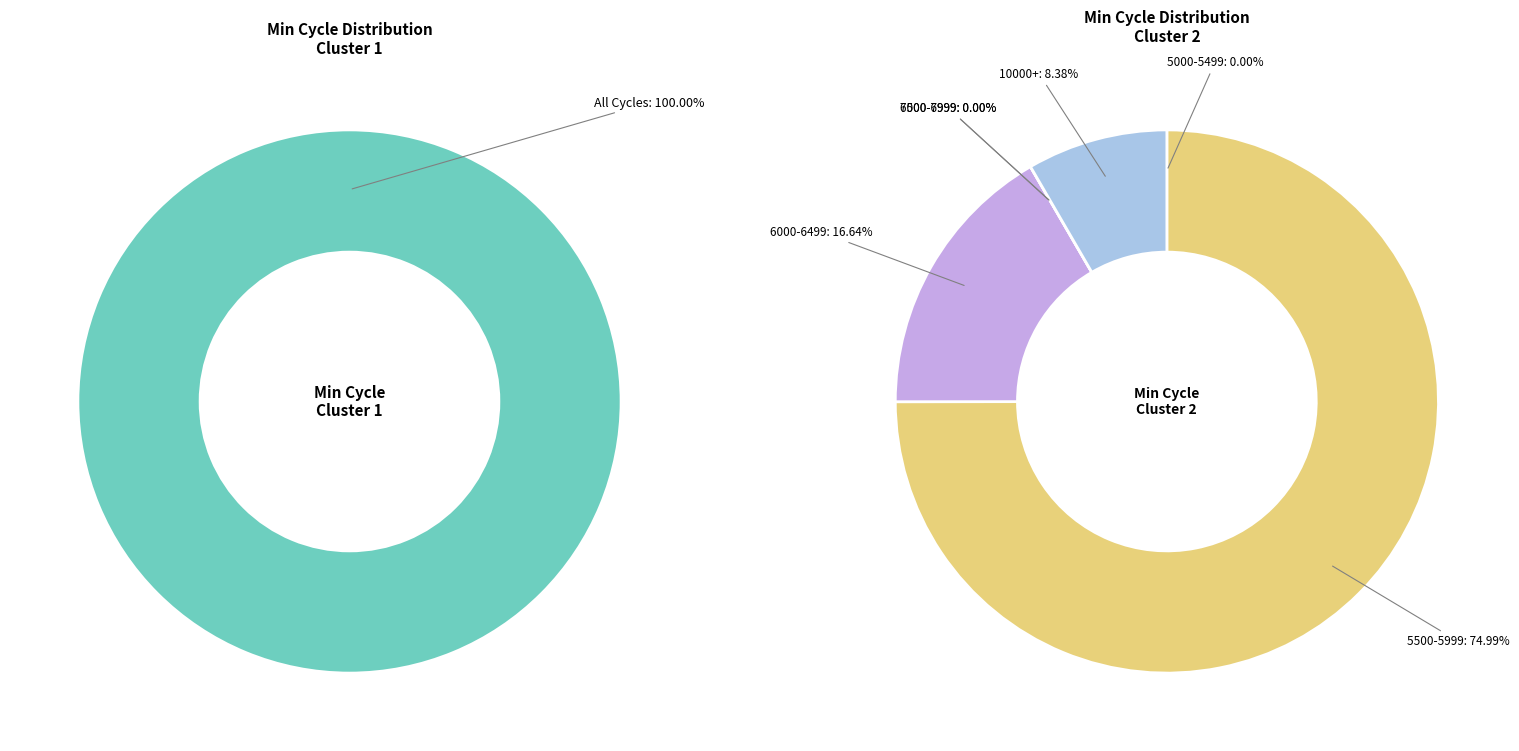

To the nearest percent, what is the average slice percentage?

8%